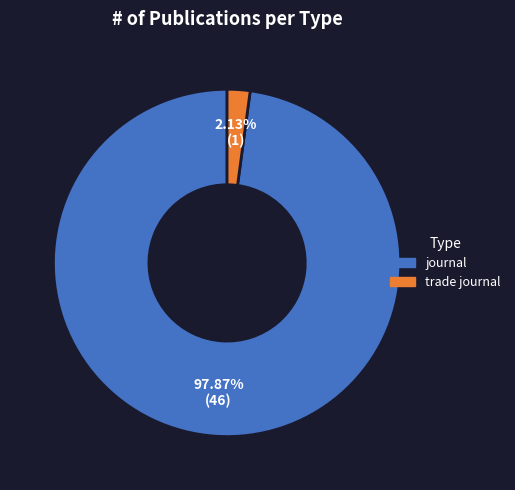

To the nearest percent, what is the average slice percentage?

50%